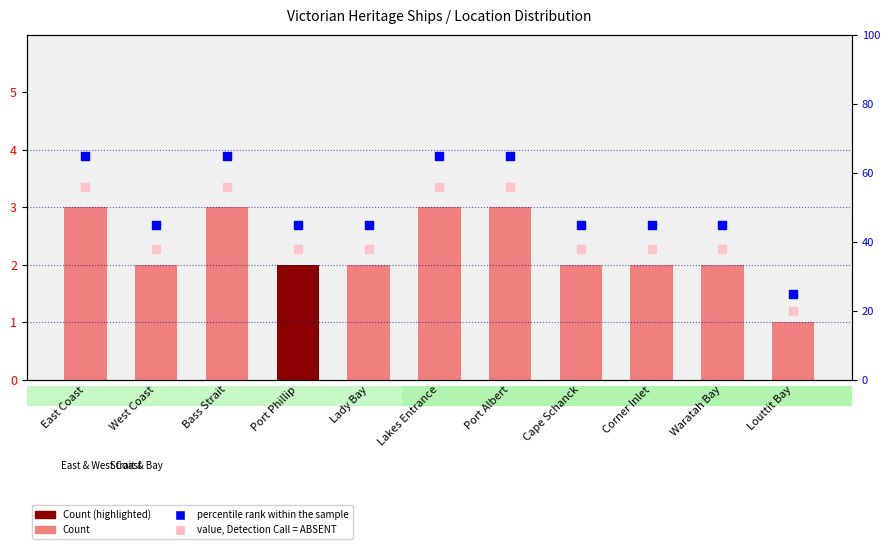

At how many categories does at least one series exceed 14?

11